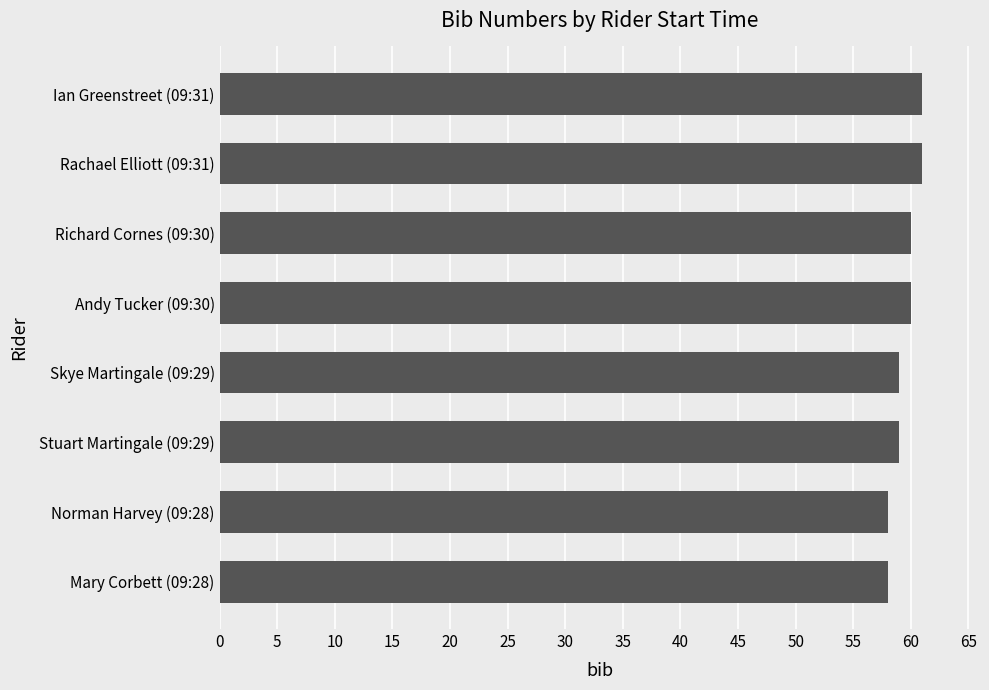

What is the minimum value shown in the chart?

58